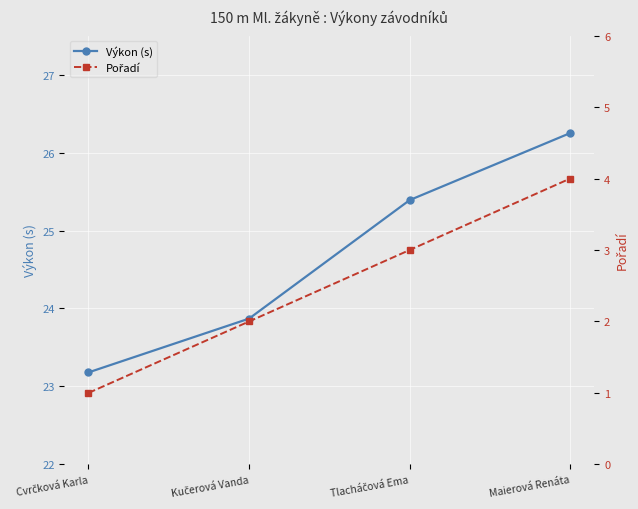

Does the chart display data point markers on the line(s)?

Yes